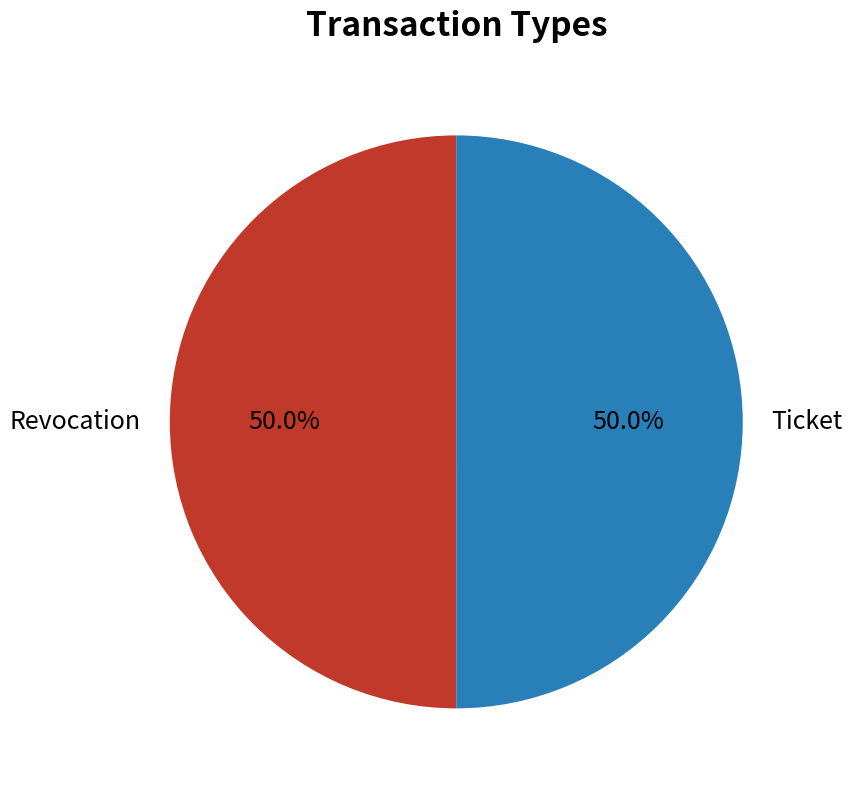

How many segments does this pie chart have?

2